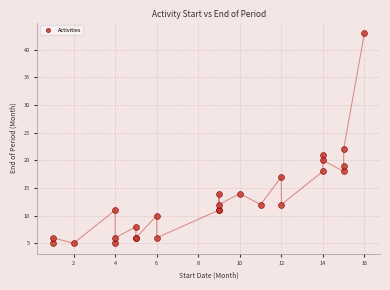

What Y value in the scatter plot is closest to 24?

22